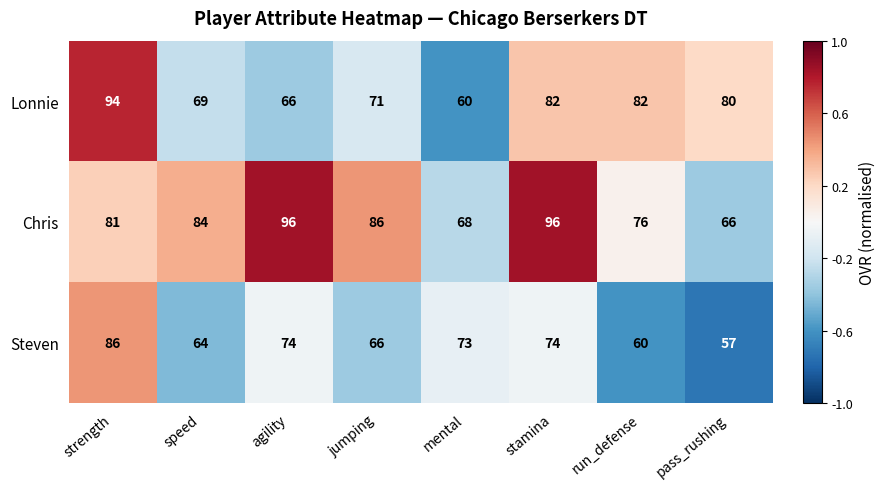

What is the approximate value of Steven at speed?

64